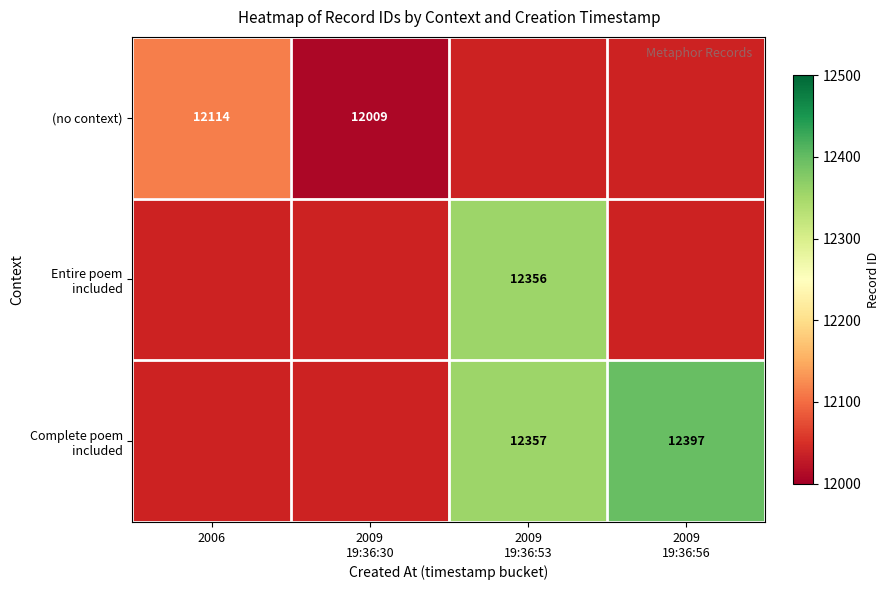

Which label corresponds to the largest value in the chart?

2009
19:36:56